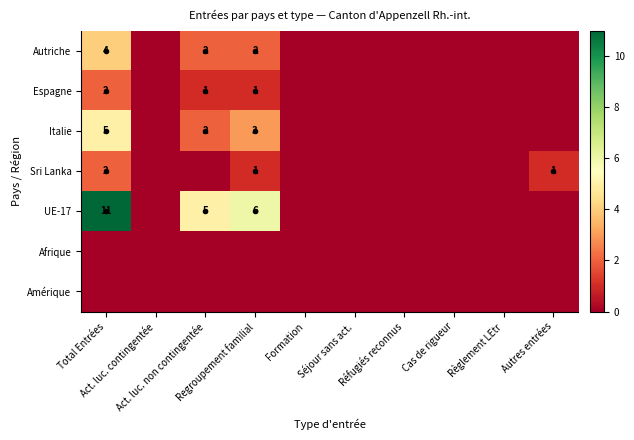

Is it true that UE-17 equals -4 at Réfugiés reconnus?

False